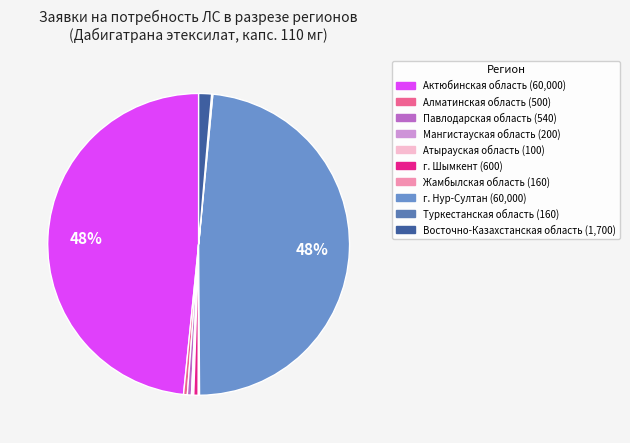

What is the ratio of the value at г. Нур-Султан to the value at Мангистауская область?

300.0